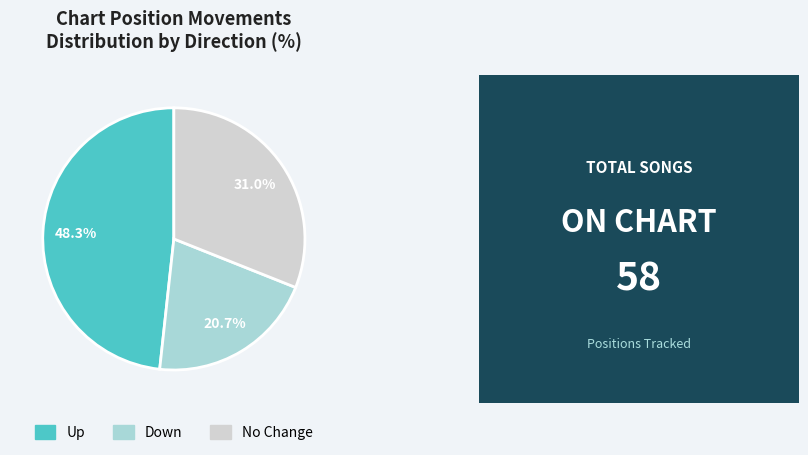

Is there any slice that represents more than half of the pie?

No